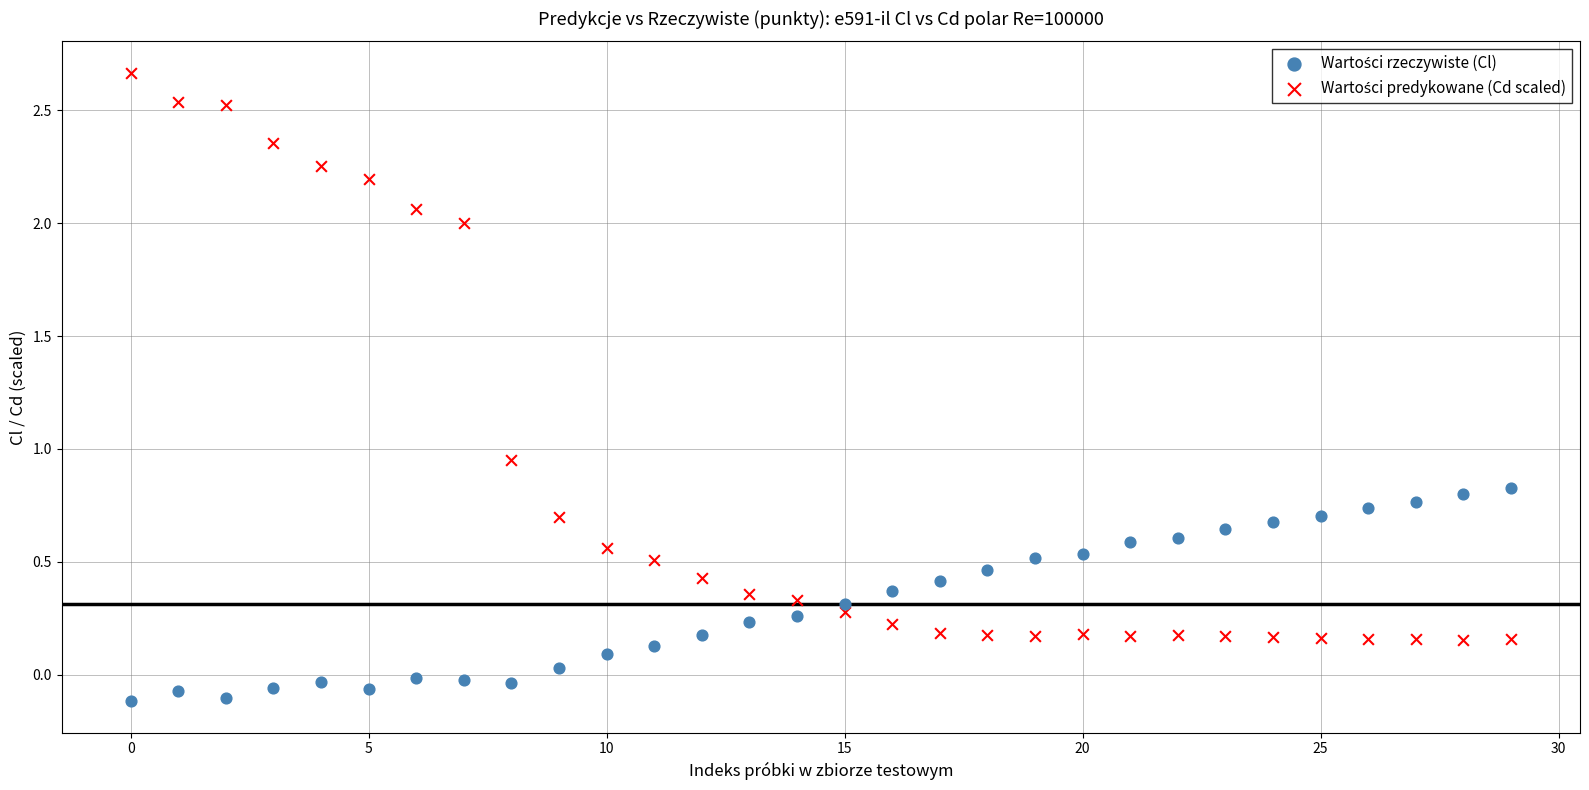

Across all data points, what is the range of Y values (max minus min)?

2.8